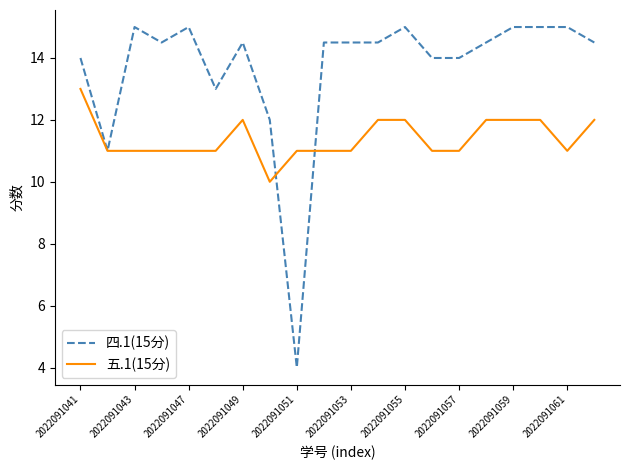

Which series has the largest range (max minus min)?

四.1(15分)